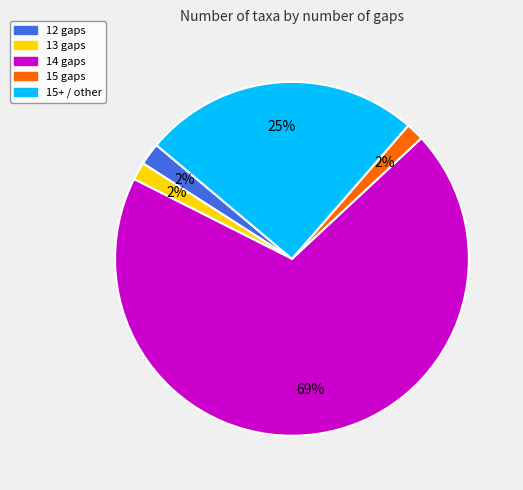

To the nearest percent, what is the average slice percentage?

20%